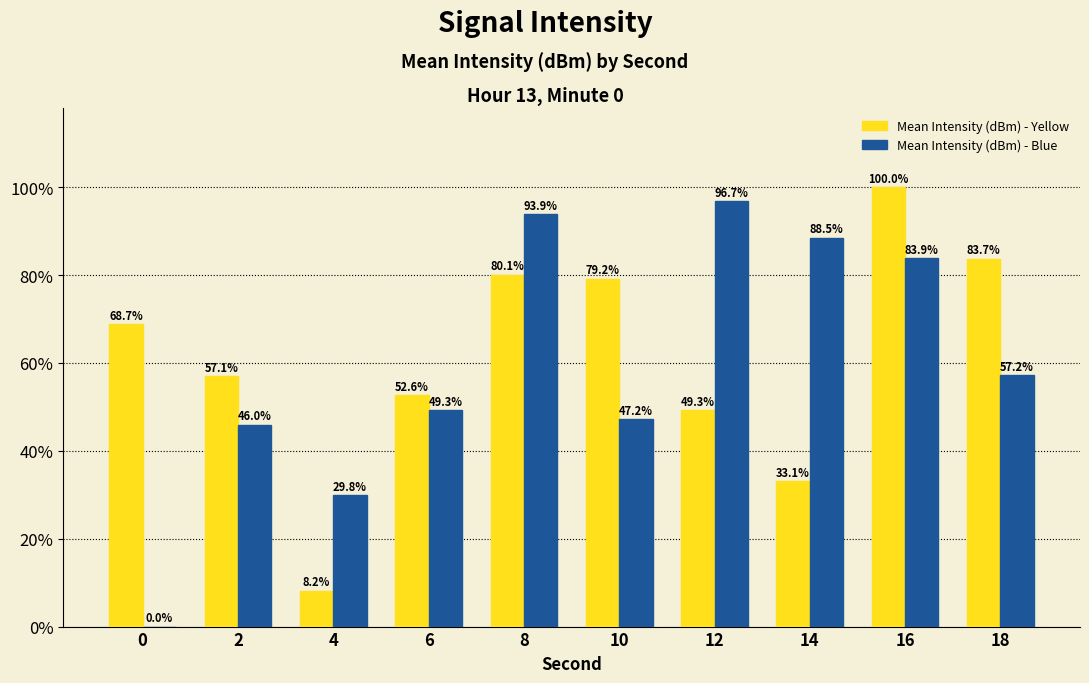

Between 4 and 16, which series saw the biggest shift?

Mean Intensity (dBm) - Yellow